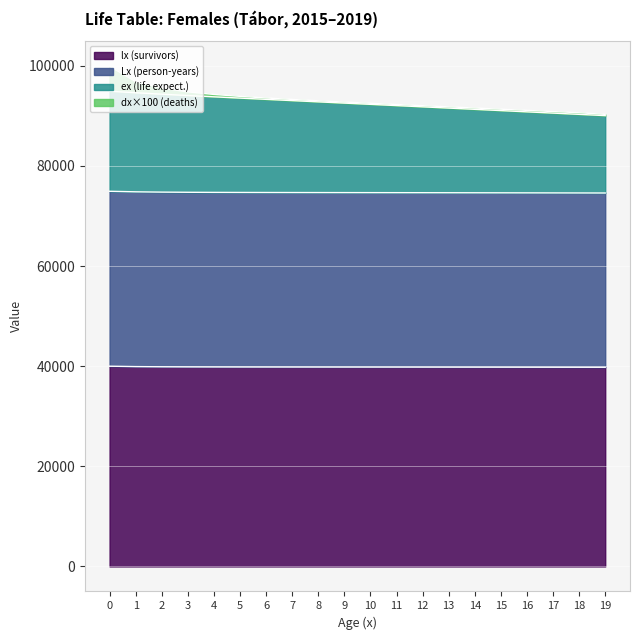

Does the chart display data point markers on the line(s)?

No